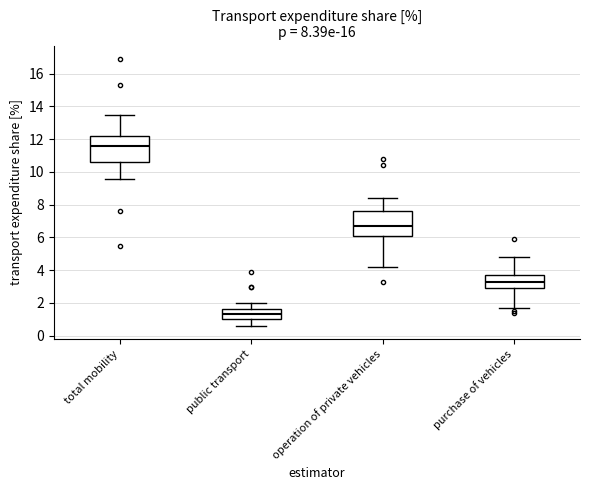

Reading left to right, read every box against the y-axis: the position of its median line, the range the box covers, and the ends of its whiskers. The values are not printed on the chart, so give them approximately, as read against the axis.

total mobility: median 11.6, box 10.6 to 12.2, whiskers 9.6 to 13.6
public transport: median 1.4, box 1.0 to 1.6, whiskers 0.6 to 2.0
operation of private vehicles: median 6.8, box 6.2 to 7.6, whiskers 4.2 to 8.4
purchase of vehicles: median 3.4, box 3.0 to 3.8, whiskers 1.8 to 4.8